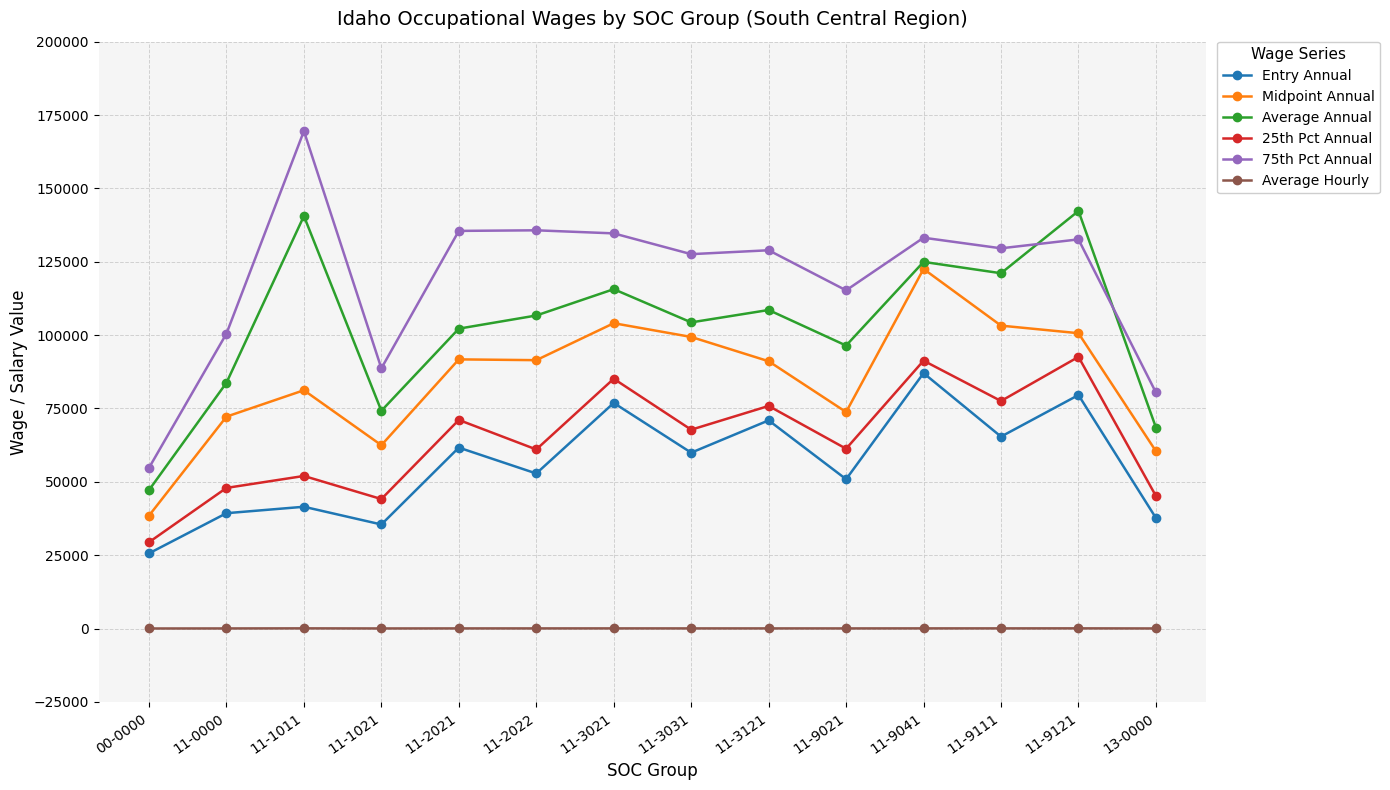

True or false: Average Annual has a value of 83212.7 at 11-9041.

False